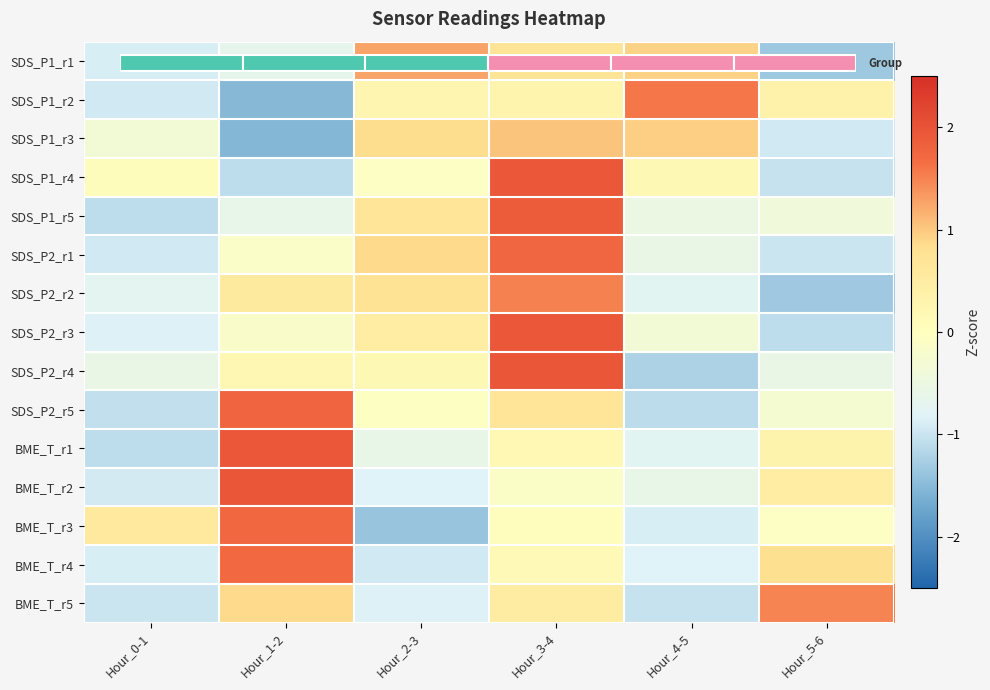

Which category has the lowest value in the SDS_P2_r2 series?

Hour_5-6